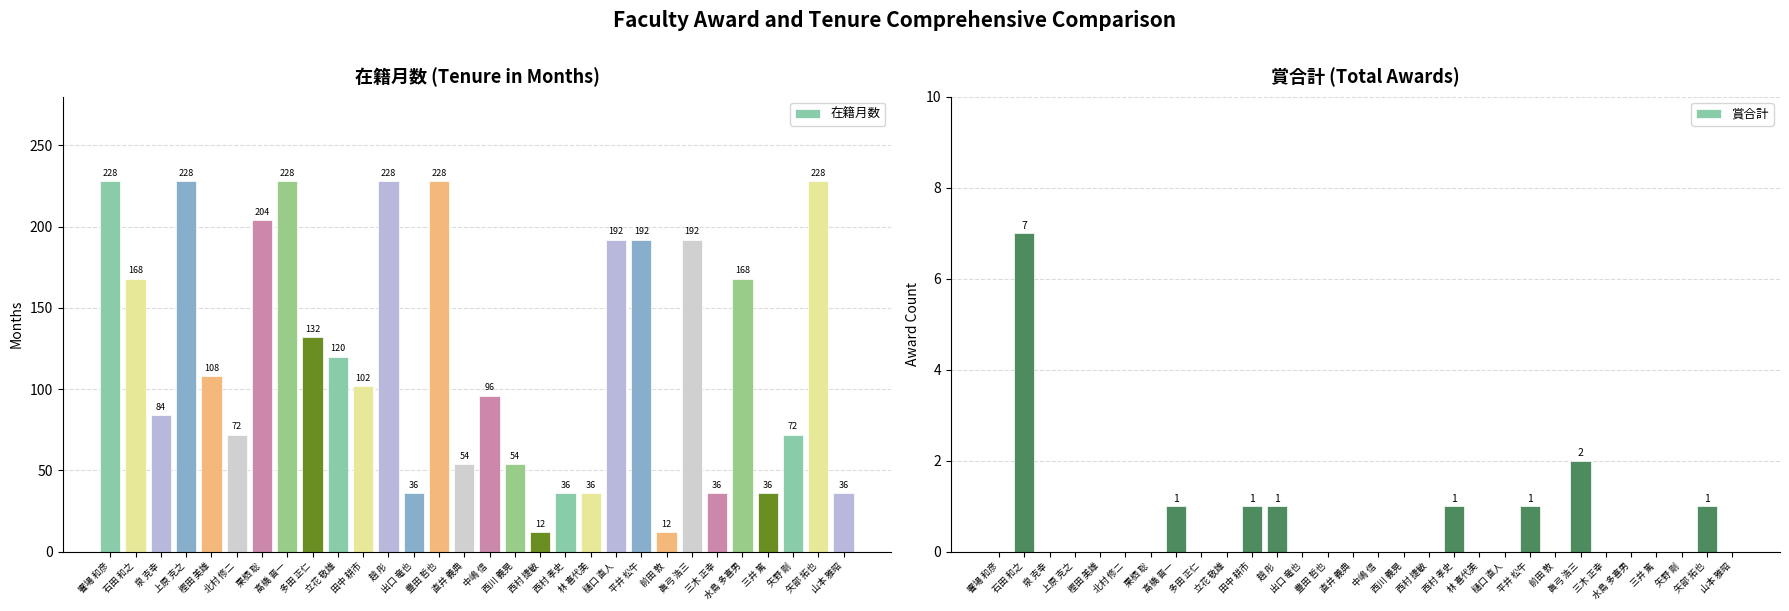

The value of 在籍月数 at 平井 松午 is 41. True or false?

False